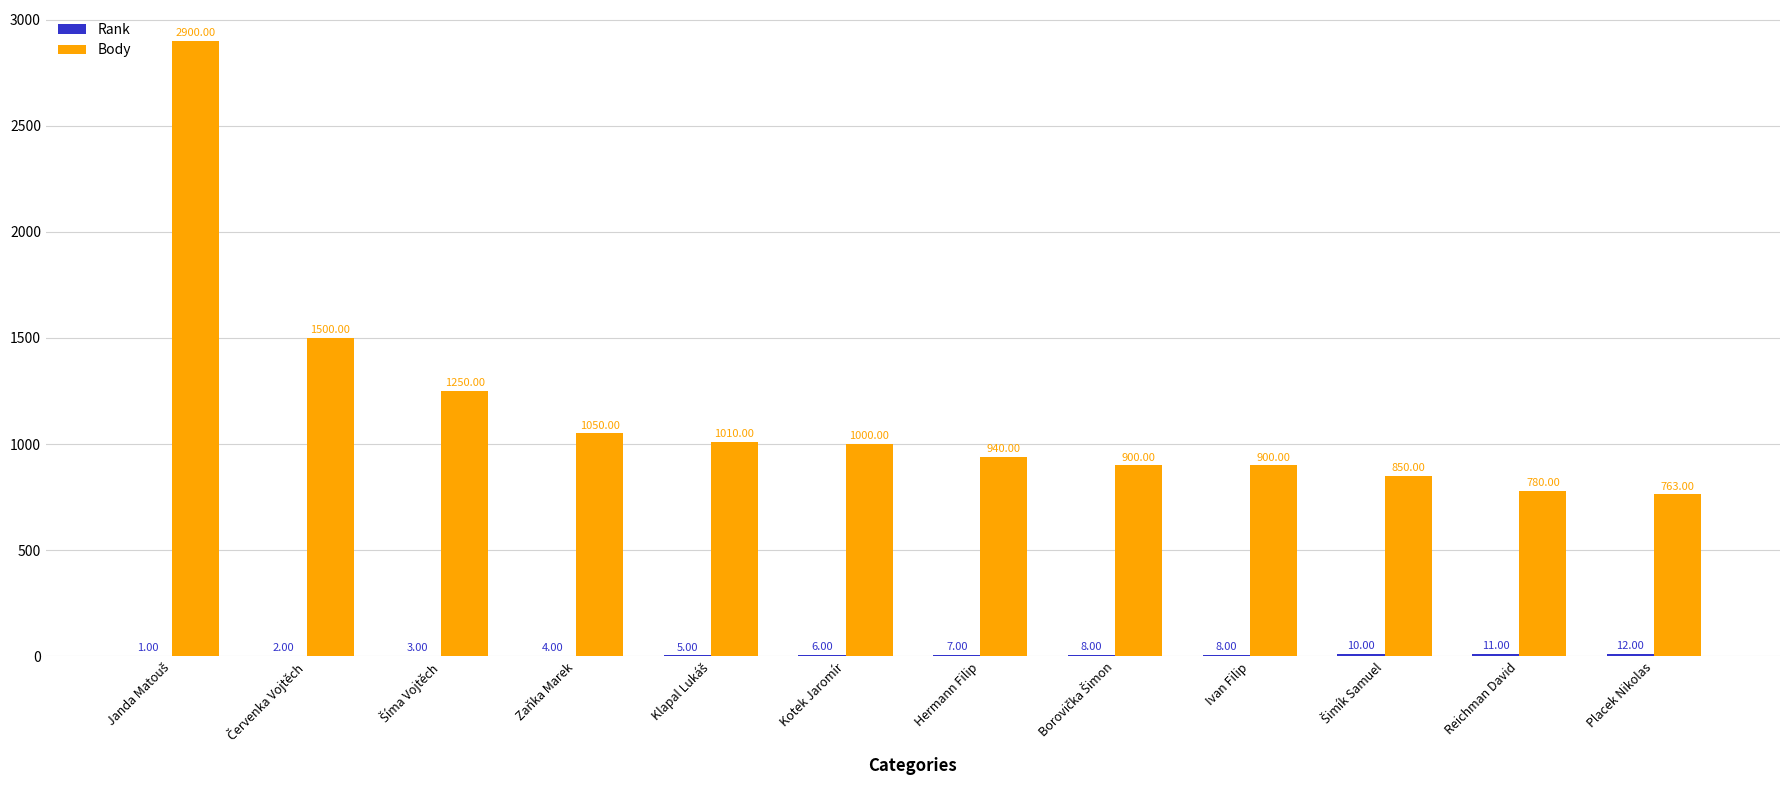

Which series changed the most between Reichman David and Placek Nikolas?

Body